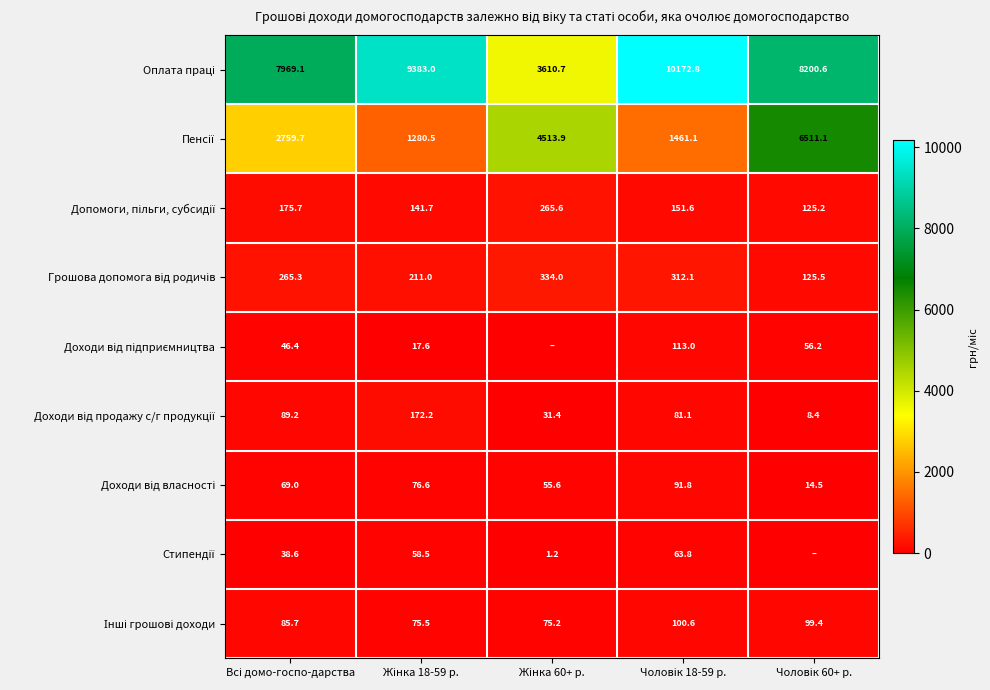

What is the sum of the Доходи від продажу с/г продукції values at Чоловік 60+ р. and Чоловік 18-59 р.?

89.5